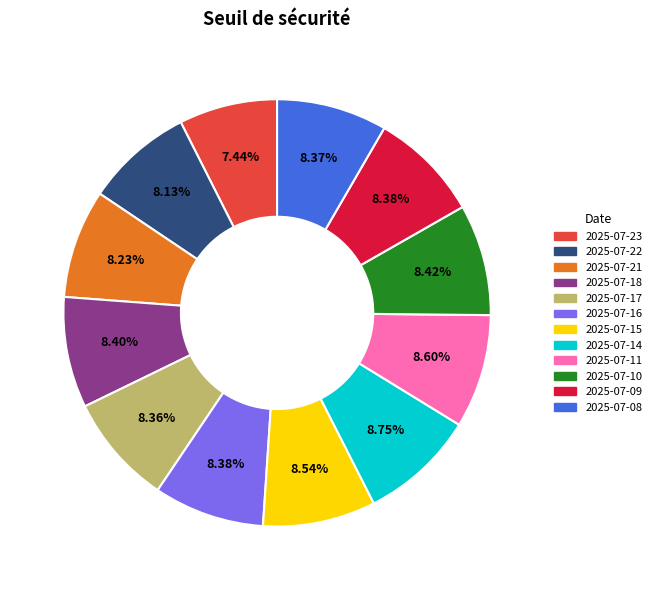

Does 2025-07-18 represent more than half of the total?

No